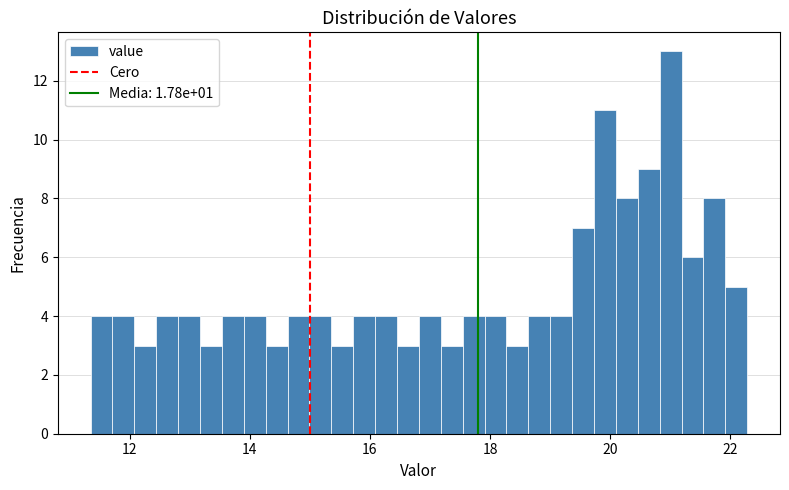

Around what value on the x-axis is the tallest bar? Give the approximate position of its centre, as read against the axis.

21.0